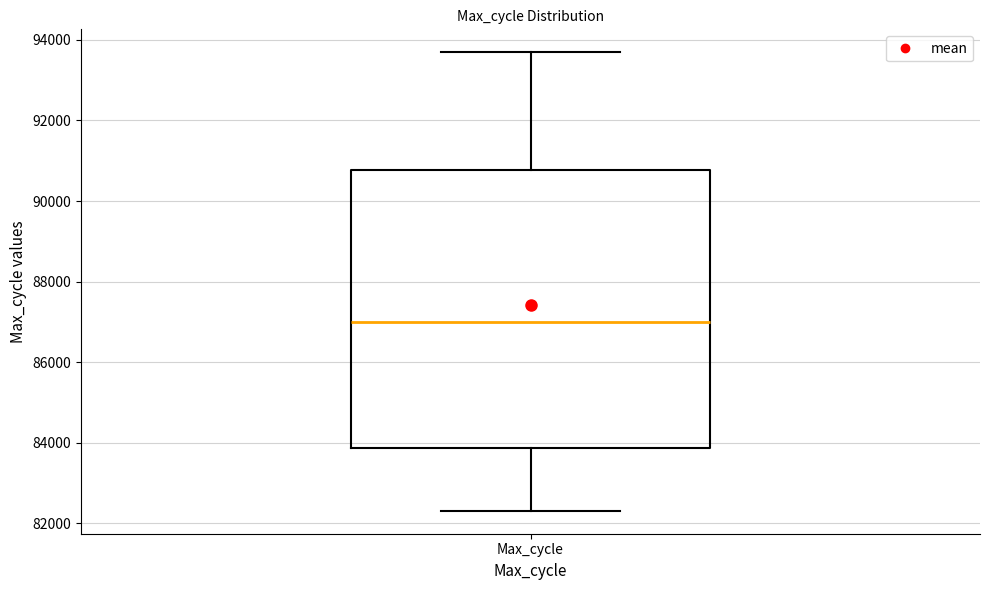

Read this box plot against the y-axis: the position of the median line, the range covered by the box, and the ends of both whiskers. The values are not printed on the chart, so give them approximately, as read against the axis.

median 87000, box 83800 to 90800, whiskers 82400 to 93600